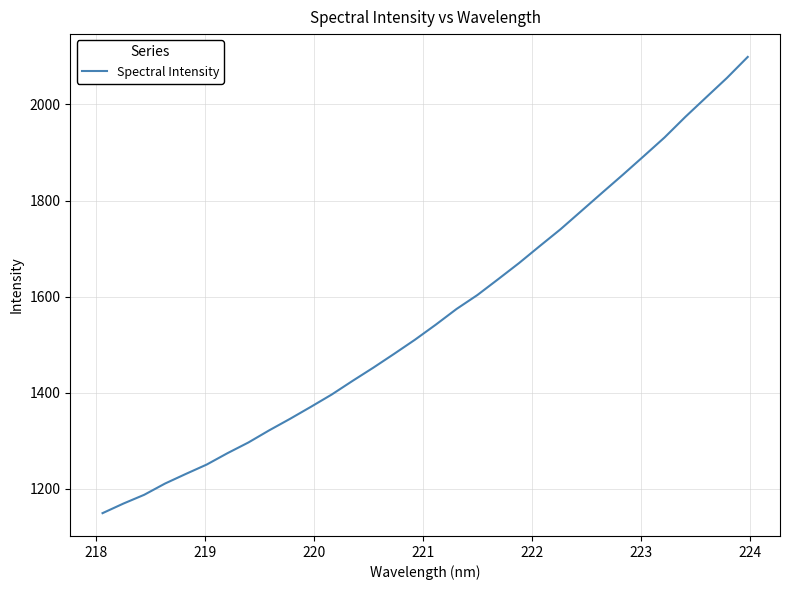

Does the chart have visible grid lines?

Yes